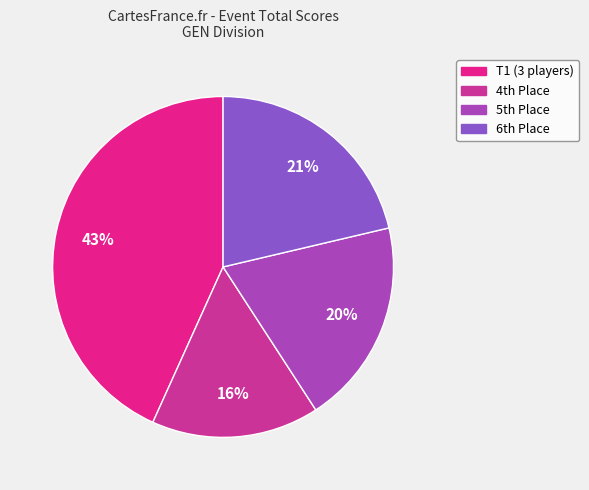

How many segments does this pie chart have?

4